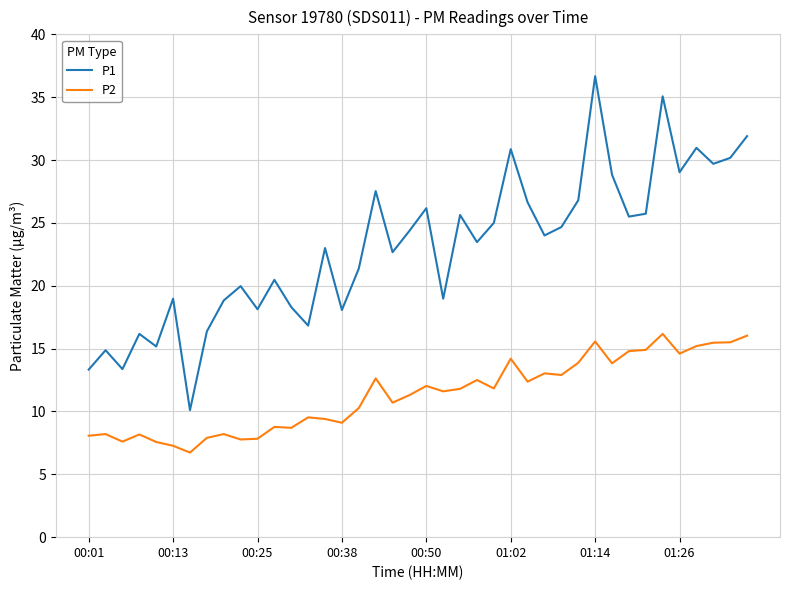

Which series has the largest range (max minus min)?

P1